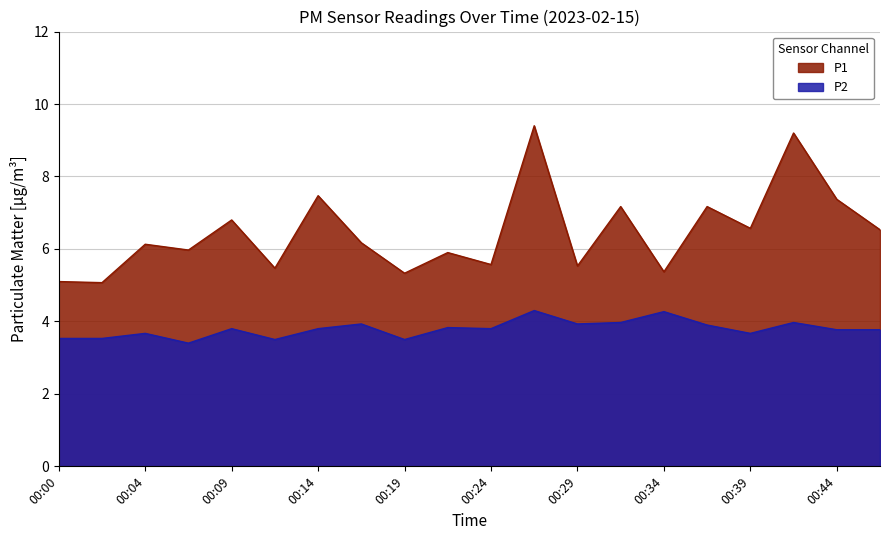

Which series has the widest spread of values?

P1